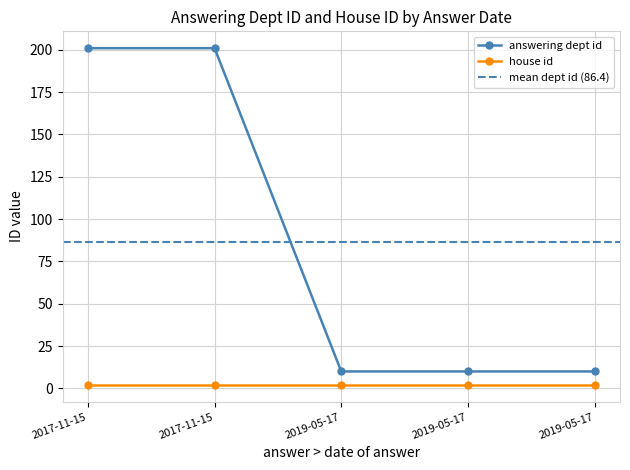

Rank the categories by value from lowest to highest.

2019-05-17, 2019-05-17, 2019-05-17, 2017-11-15, 2017-11-15